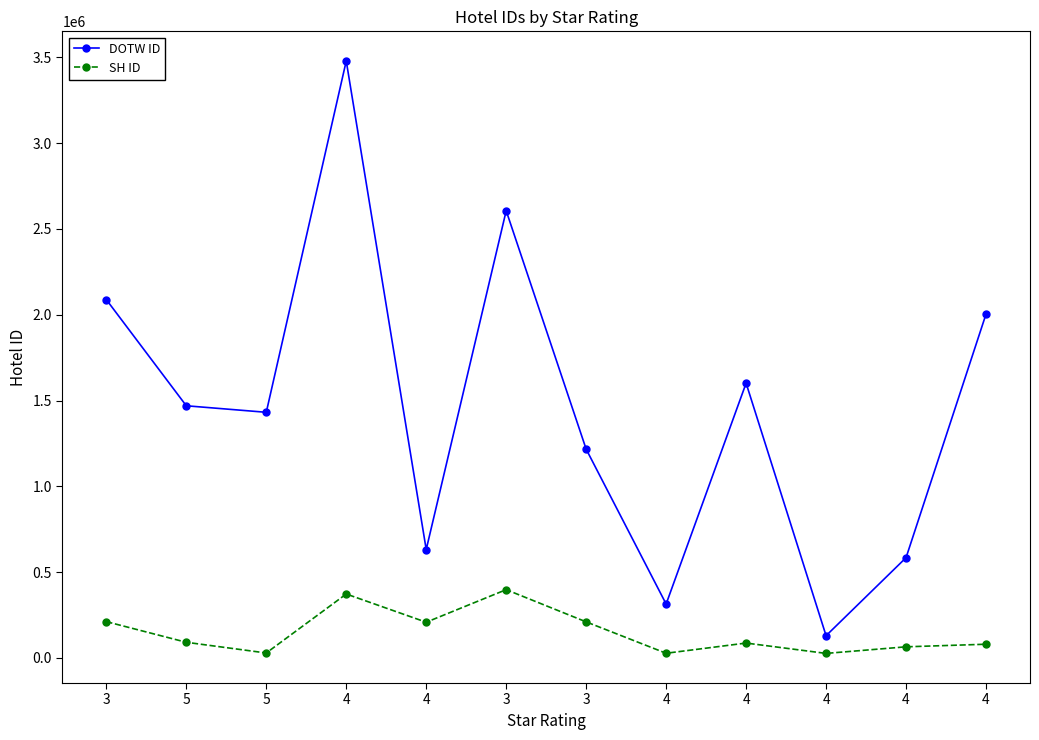

Between 5 and 4, which series saw the biggest shift?

DOTW ID